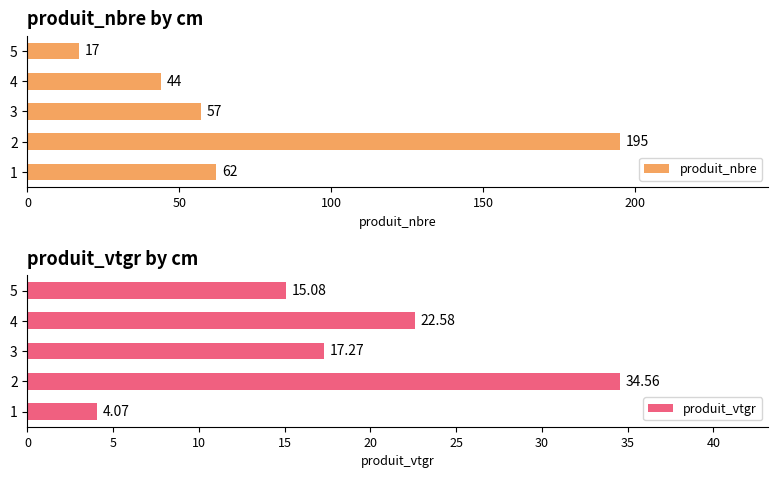

How many data points in produit_nbre are less than 57?

2